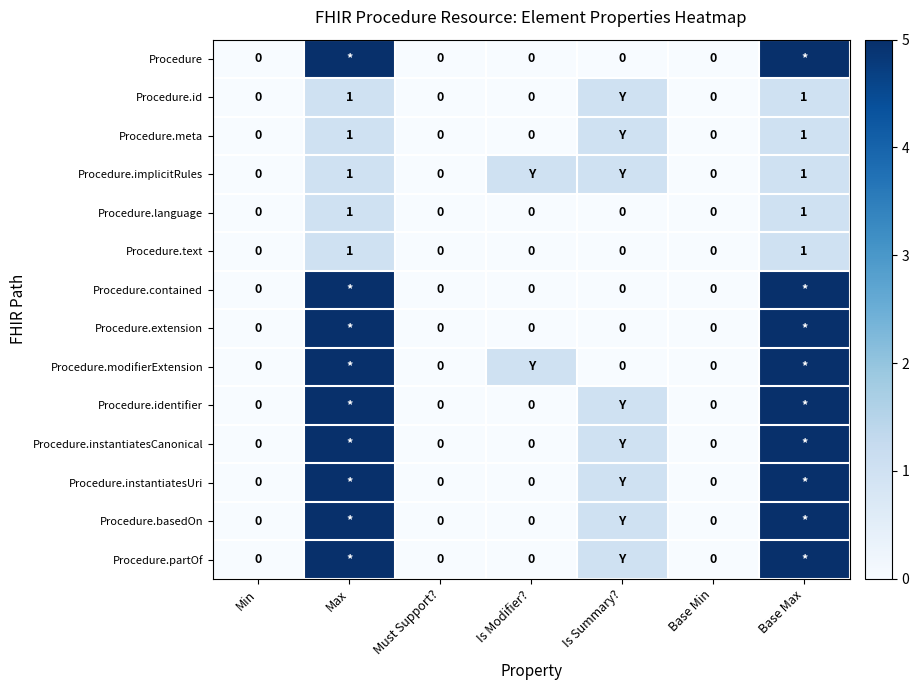

How many Procedure.text values are between 0 and 1?

7